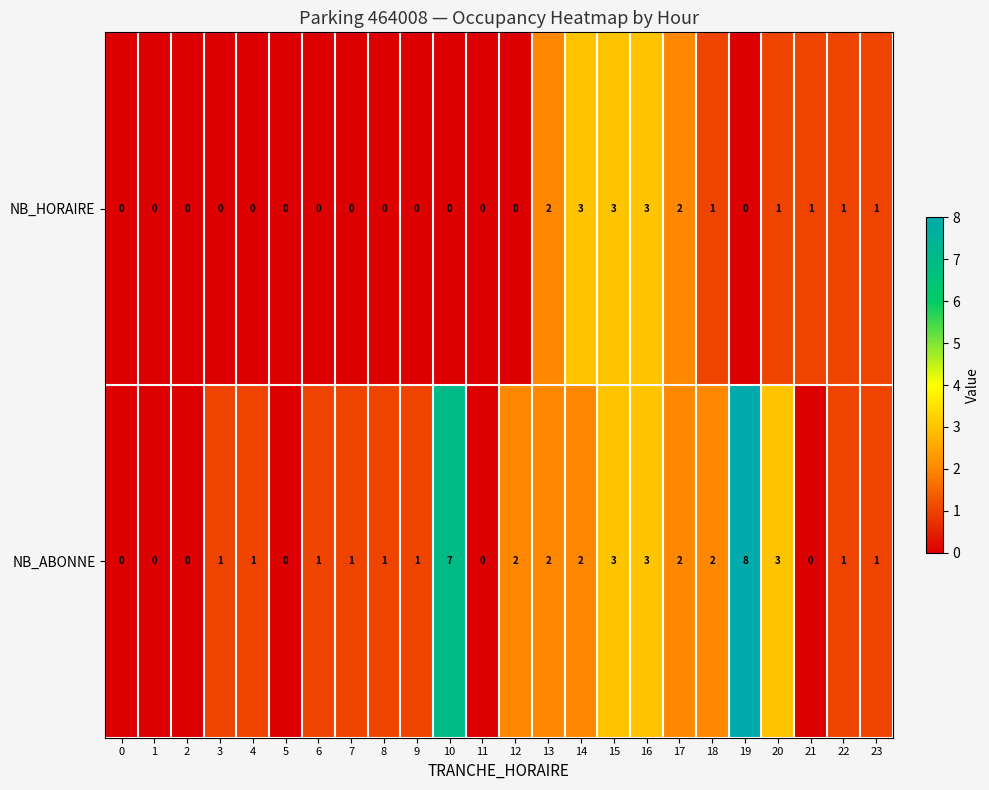

Read the NB_ABONNE value at 20.

3